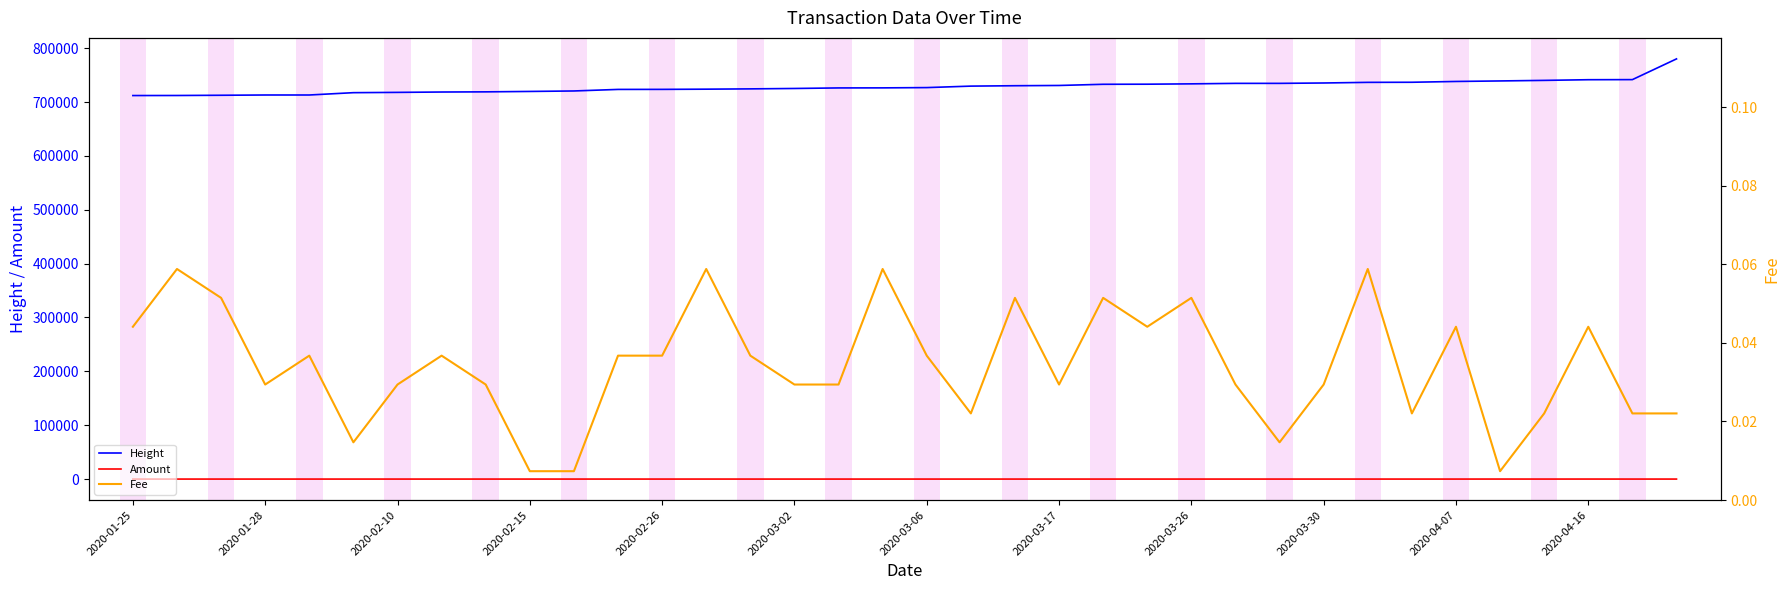

How many lines are shown in the chart?

3